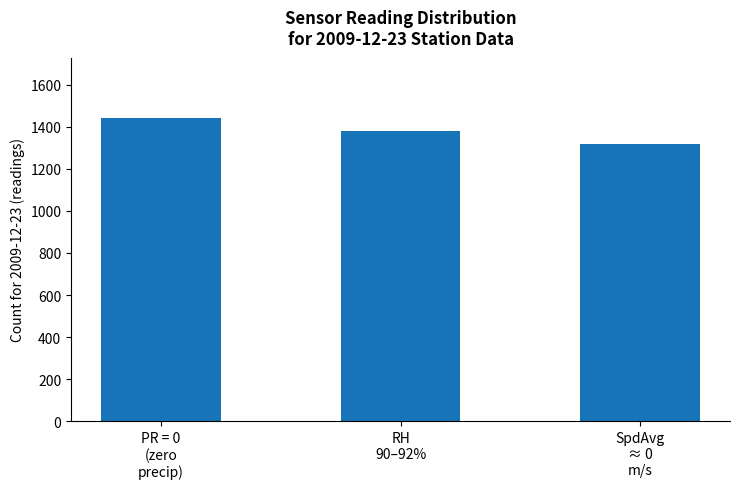

How many values are between 1320 and 1440?

3